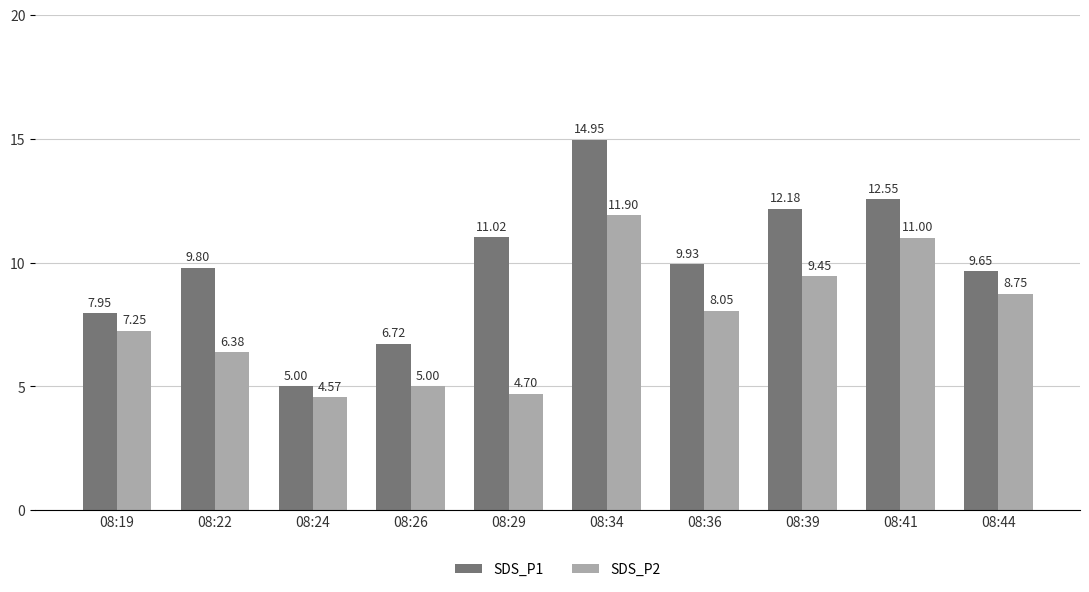

At which label does SDS_P1 reach its minimum?

08:24